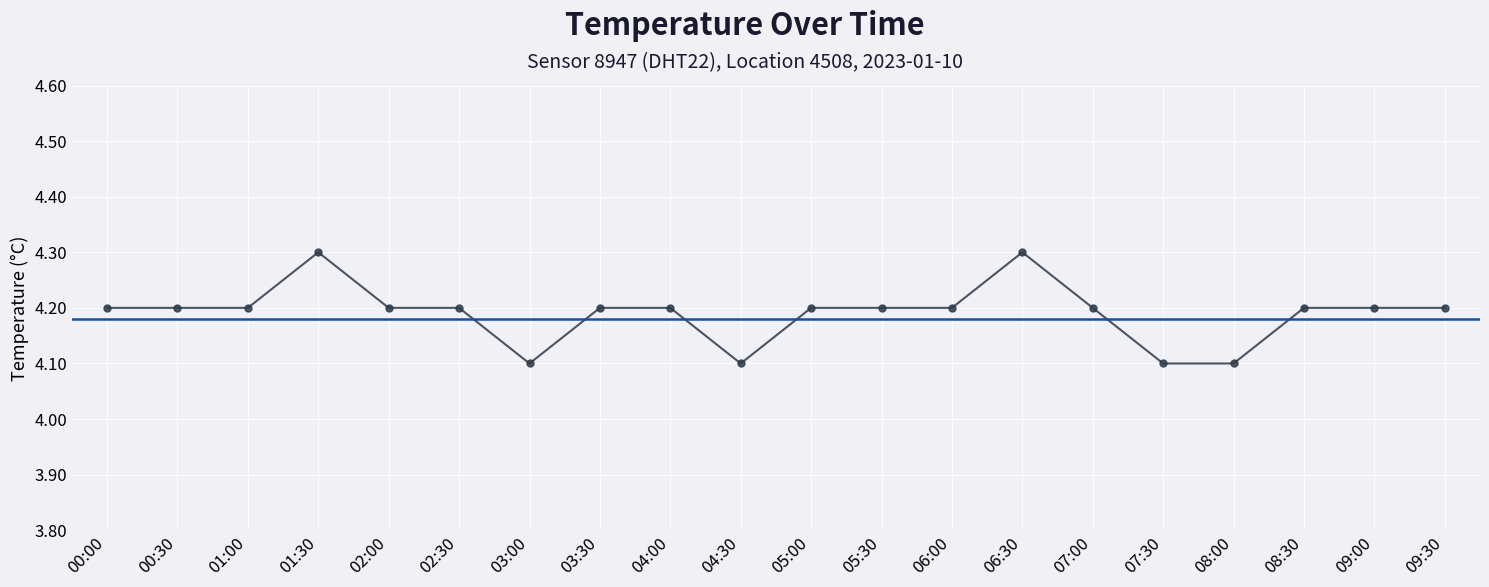

Approximately how many times larger is the value at 09:00 compared to 00:30?

1.0